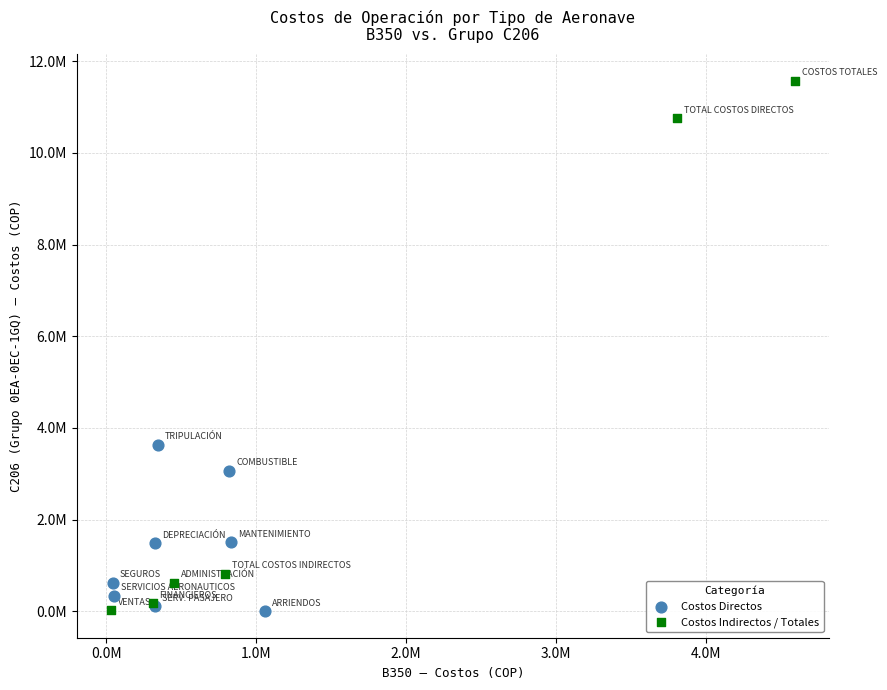

What are all the series names shown in the legend?

Costos Directos, Costos Indirectos / Totales